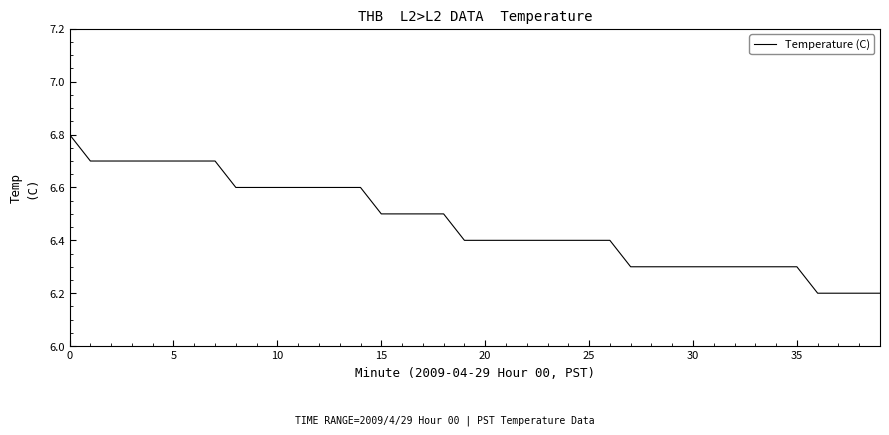

What is the greatest value displayed?

6.8